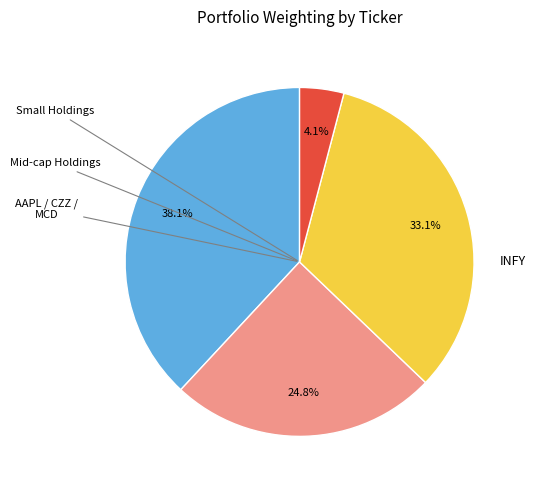

Is there any slice that represents more than half of the pie?

No